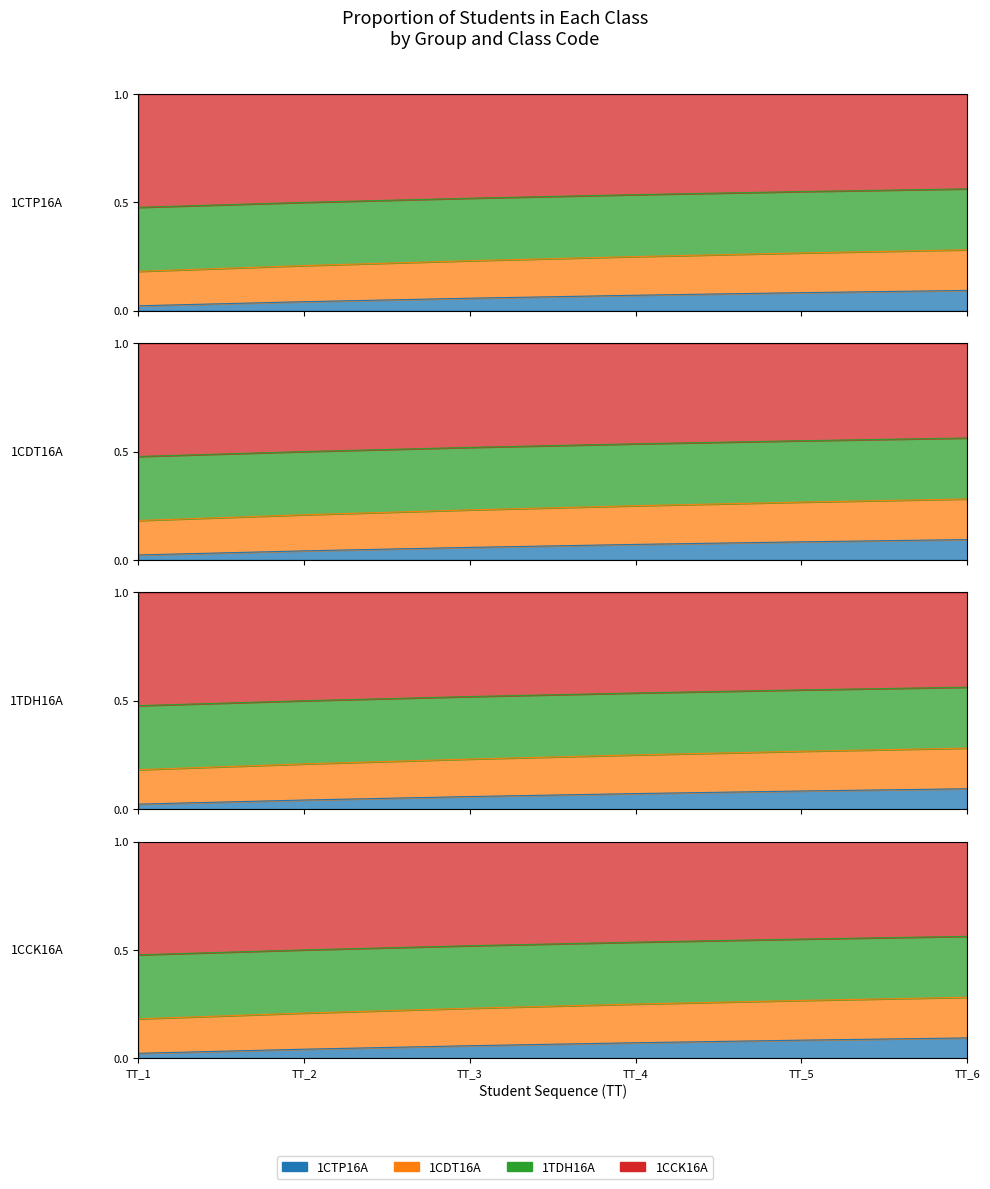

What is the approximate value of 1CCK16A at TT_1?

0.5